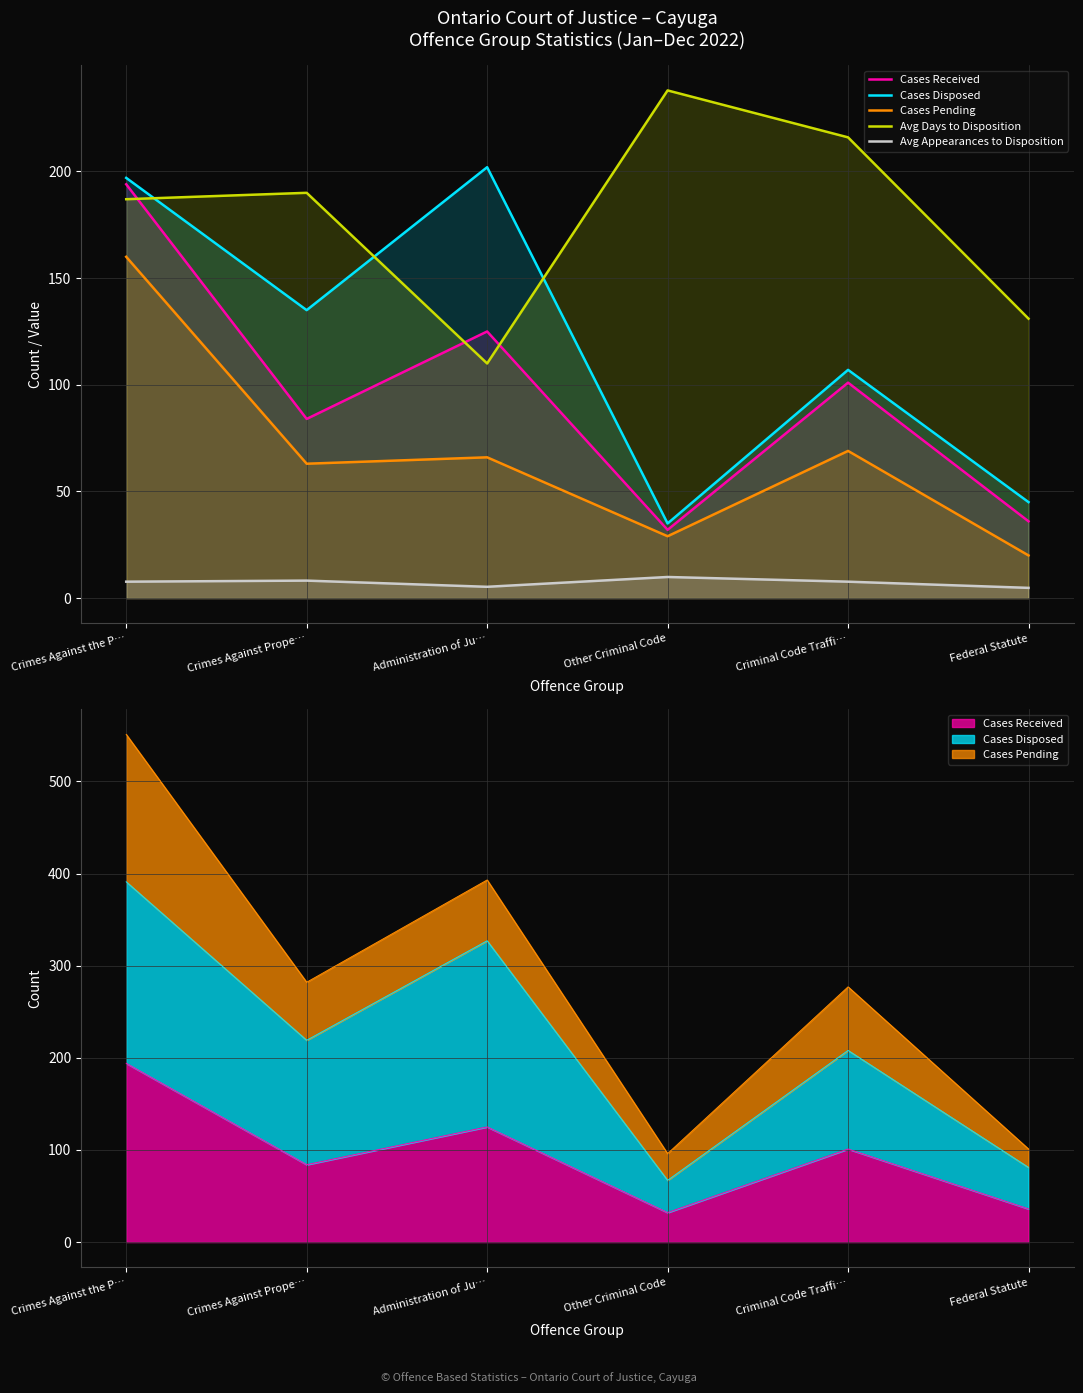

True or false: Avg Days to Disposition and Cases Pending cross at least once.

False